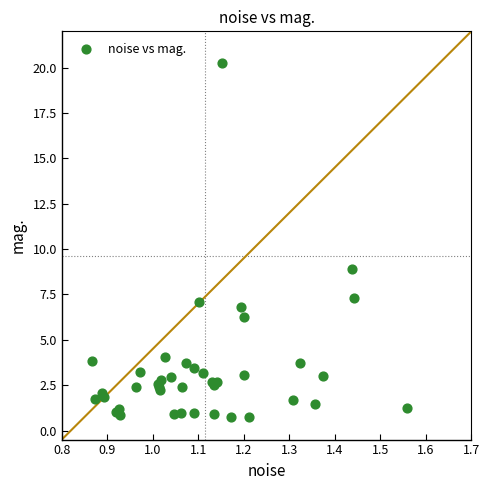

What Y value in the scatter plot is closest to 10?

8.9